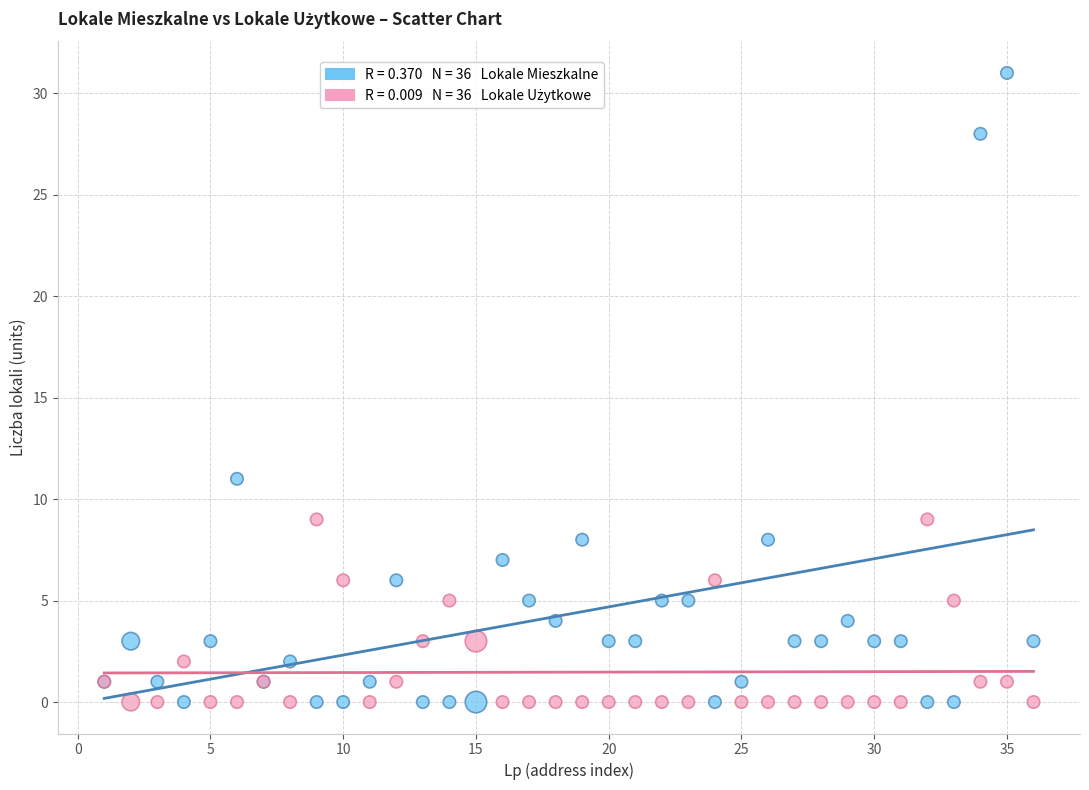

Across all series, what Y value is closest to 15?

11